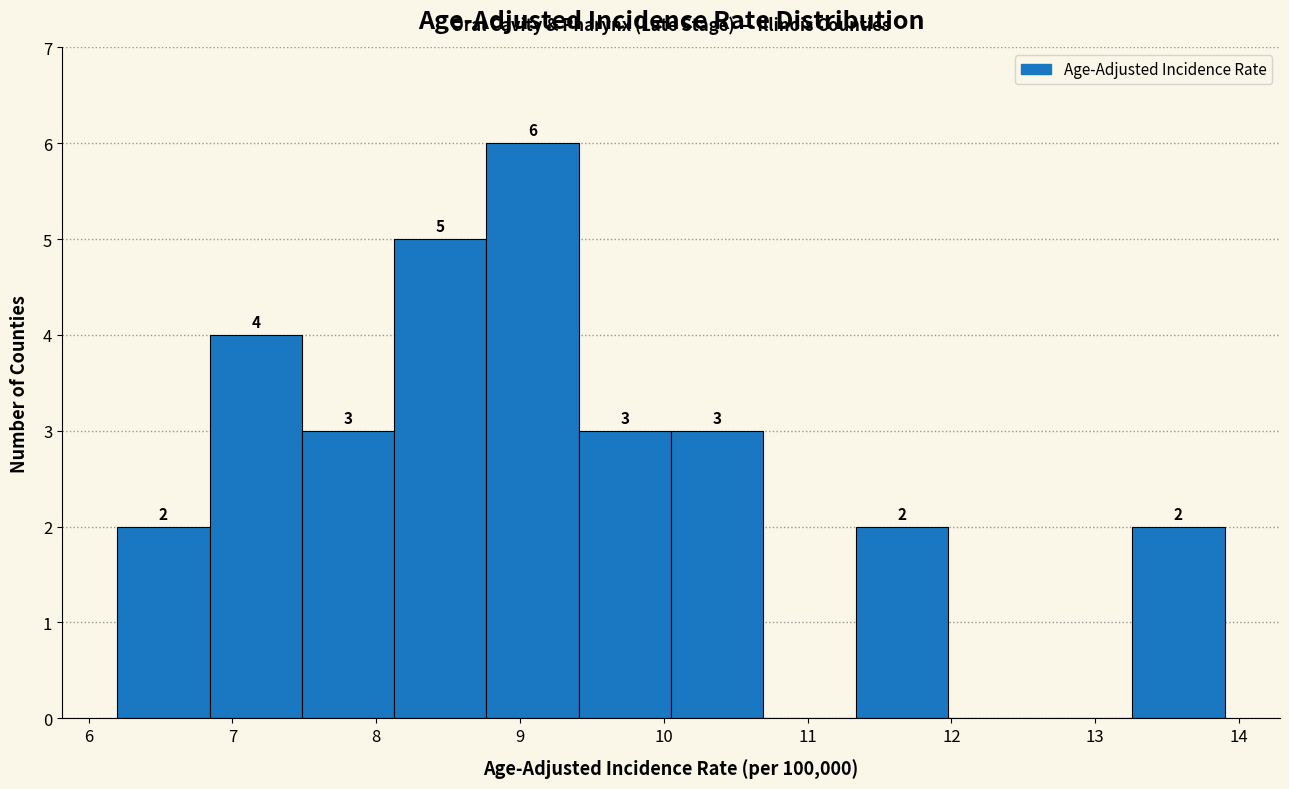

Which range on the x-axis has the tallest bar?

8.8 to 9.4